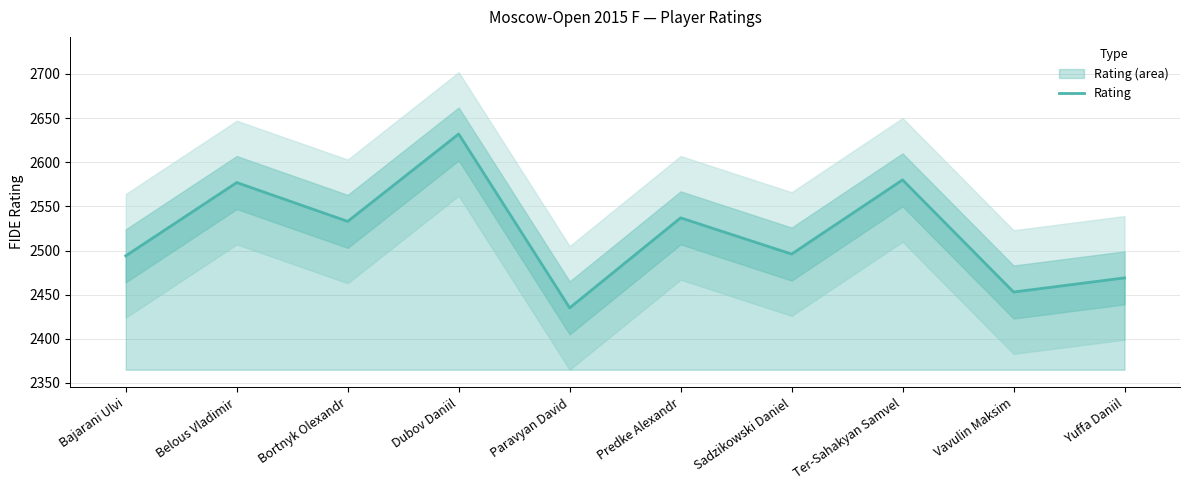

How many points are higher than both their immediate neighbors (excluding endpoints)?

4